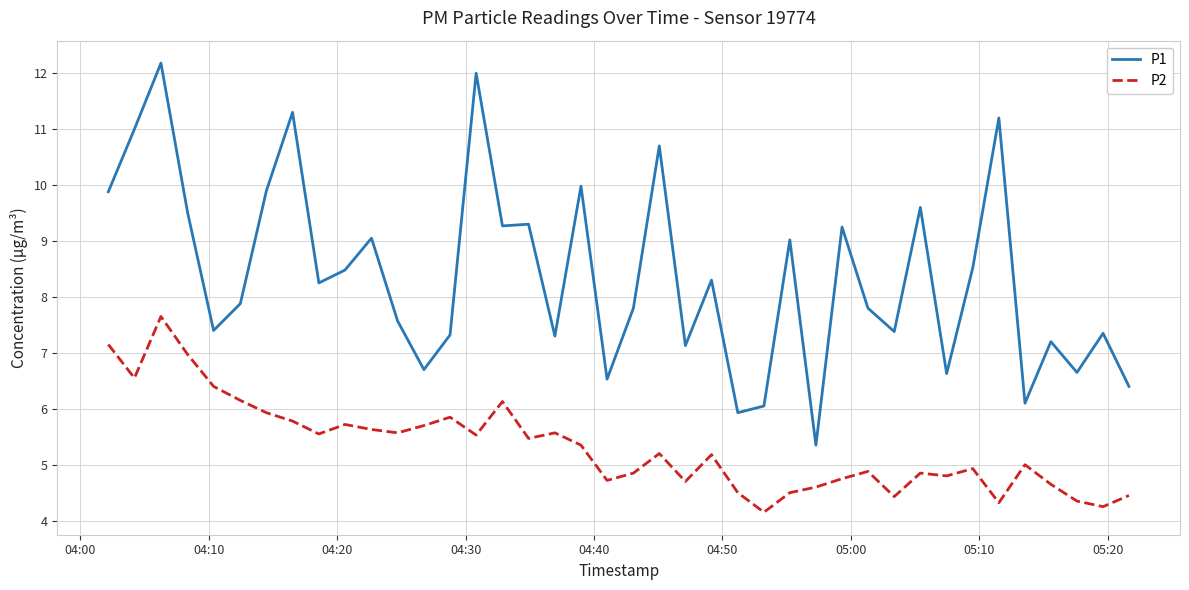

True or false: P1 and P2 cross at least once.

False